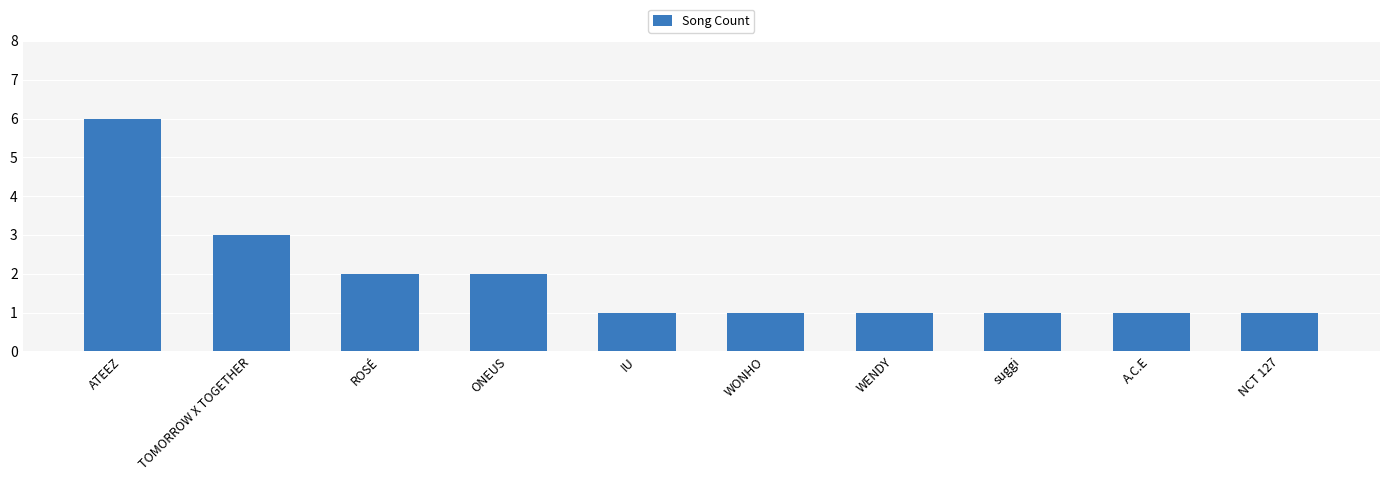

Which label corresponds to the largest value in the chart?

ATEEZ